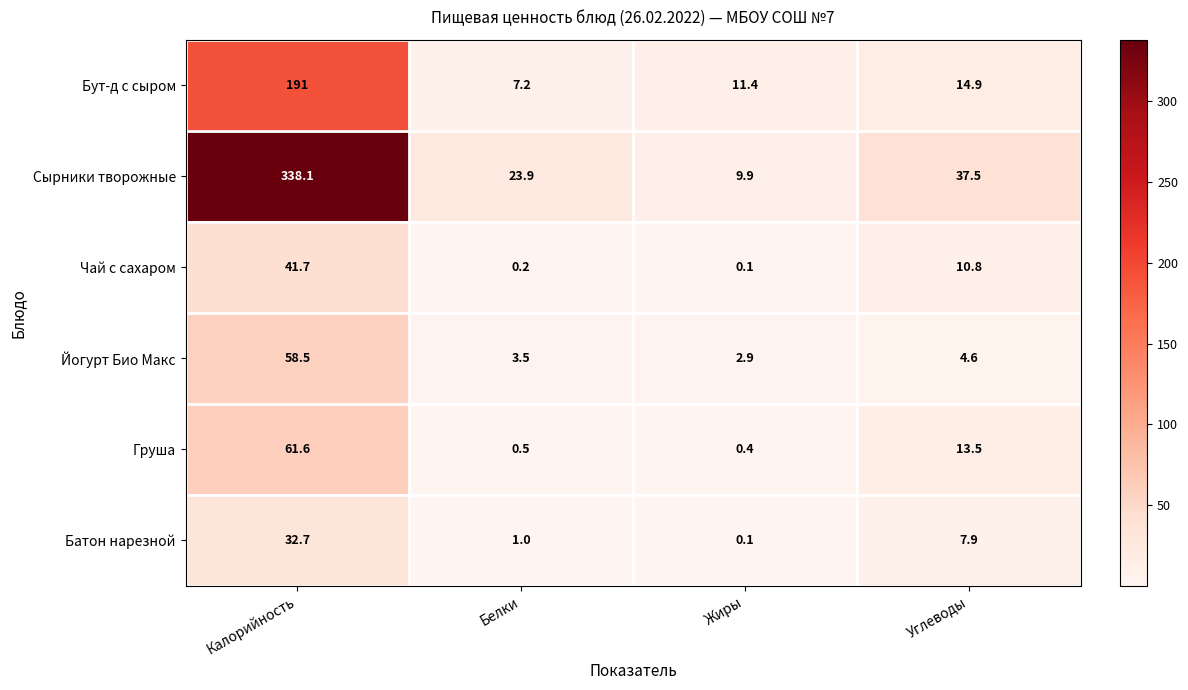

What is the minimum value for Сырники творожные?

9.9